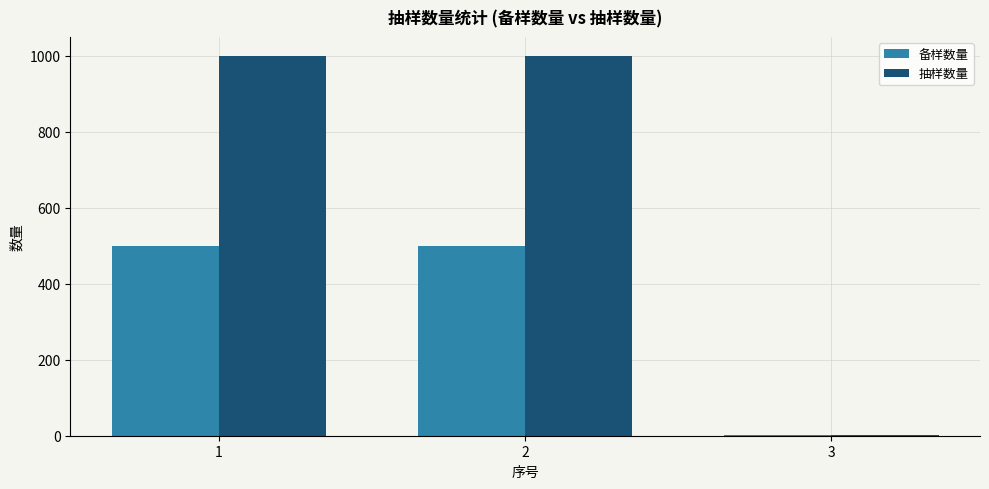

Is the value of 抽样数量 at 2 greater than the value of 备样数量 at 1?

Yes